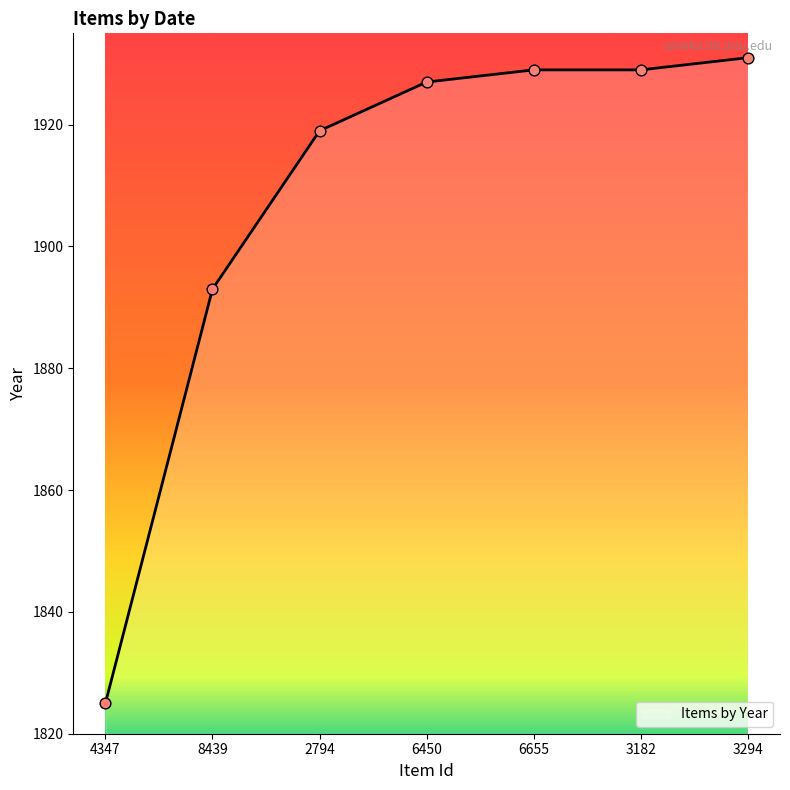

Approximately how many times larger is the value at 3294 compared to 4347?

1.1